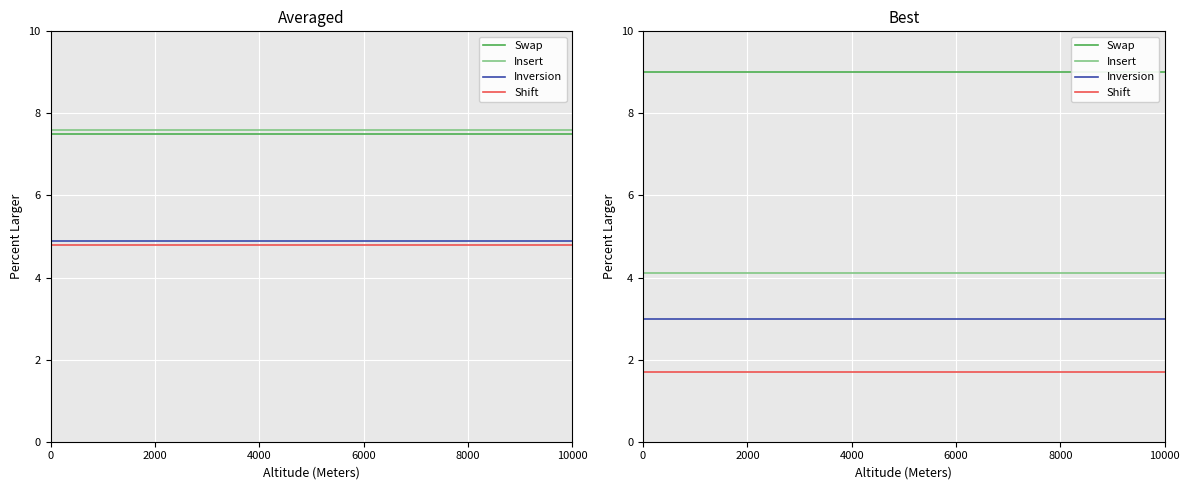

True or false: Inversion and Swap cross at least once.

False